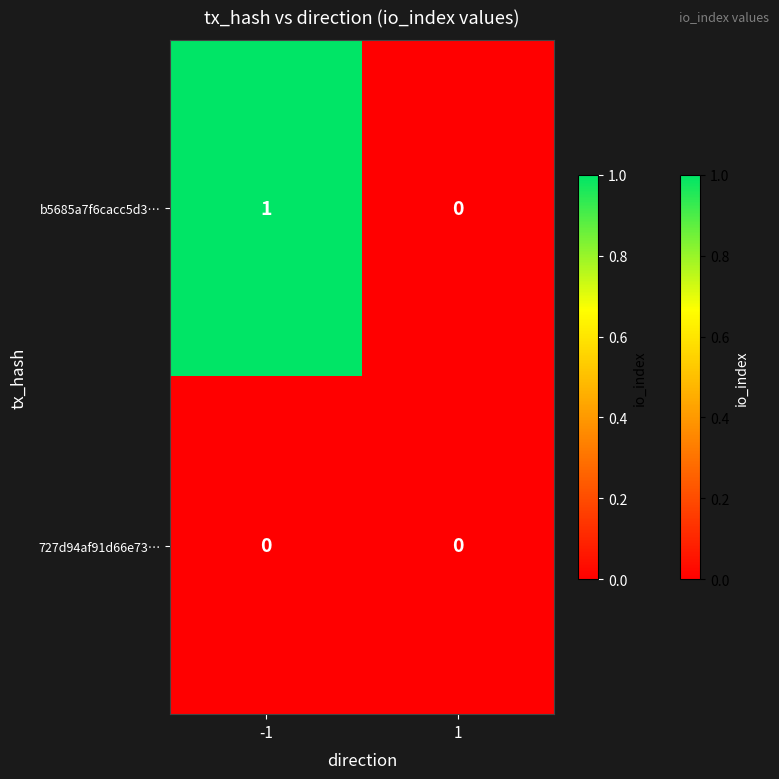

Count the number of categories in the chart.

2